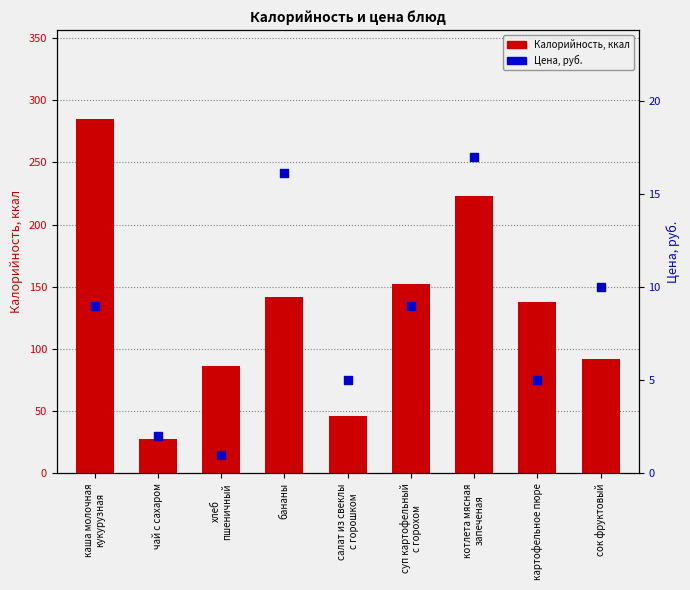

What are all the series names shown in the legend?

Калорийность, Цена